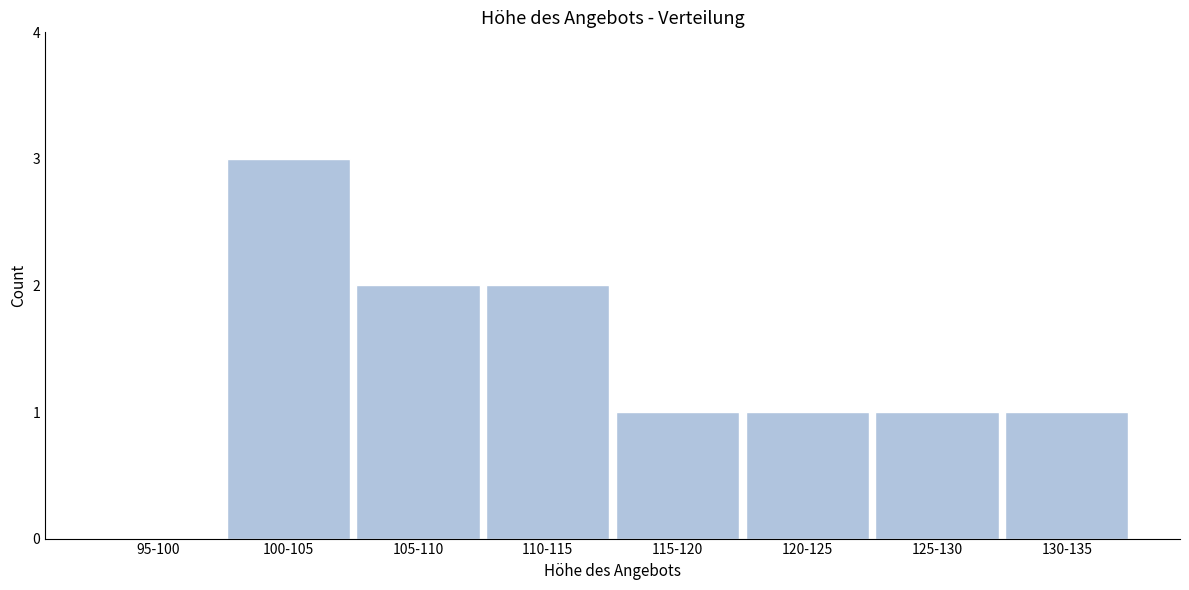

Reading left to right, list all the values displayed in this chart.

95-100=0	100-105=3	105-110=2	110-115=2	115-120=1	120-125=1	125-130=1	130-135=1